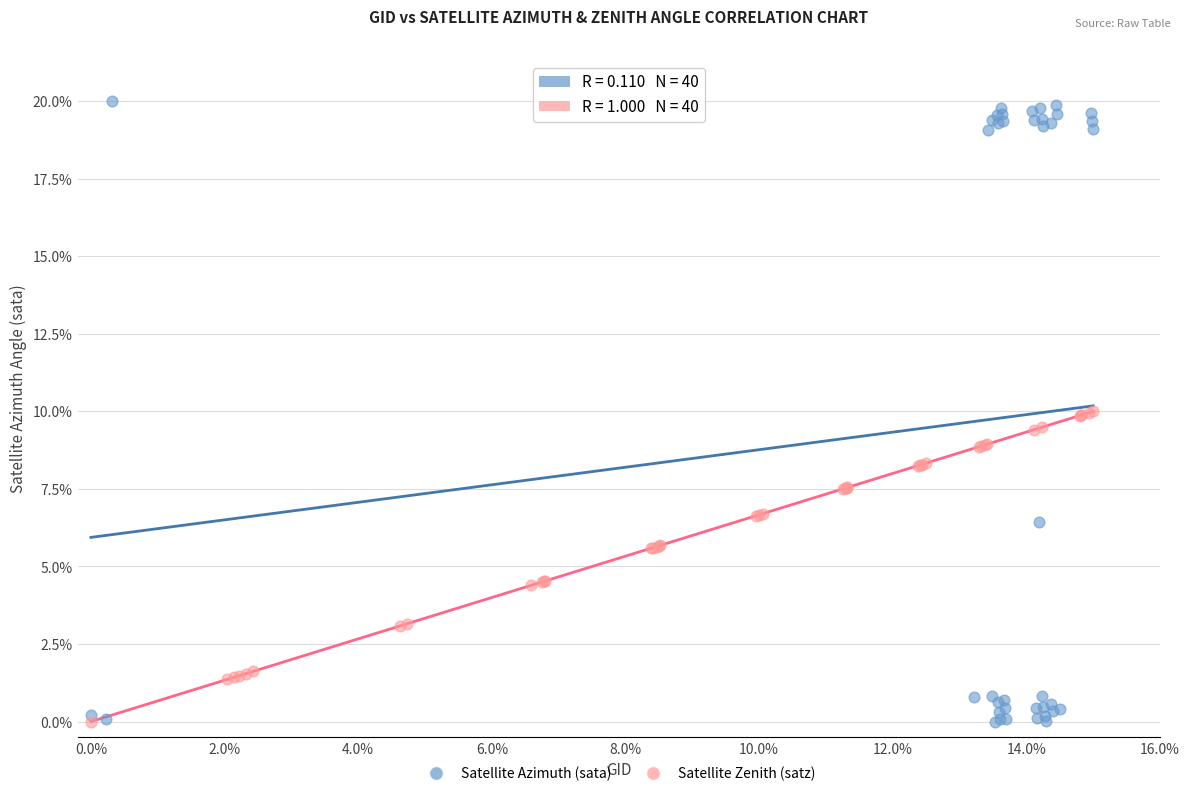

What are all the series names shown in the legend?

Satellite Azimuth (sata), Satellite Zenith (satz)